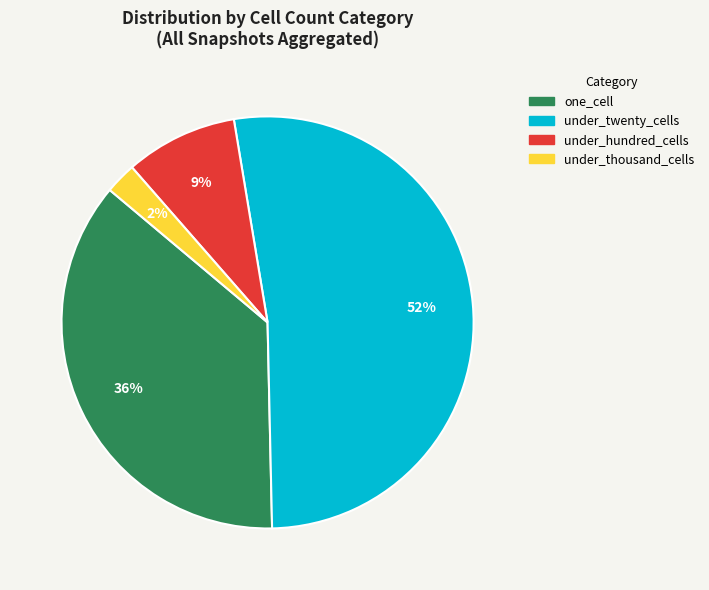

To the nearest percent, what is the average slice percentage?

25%